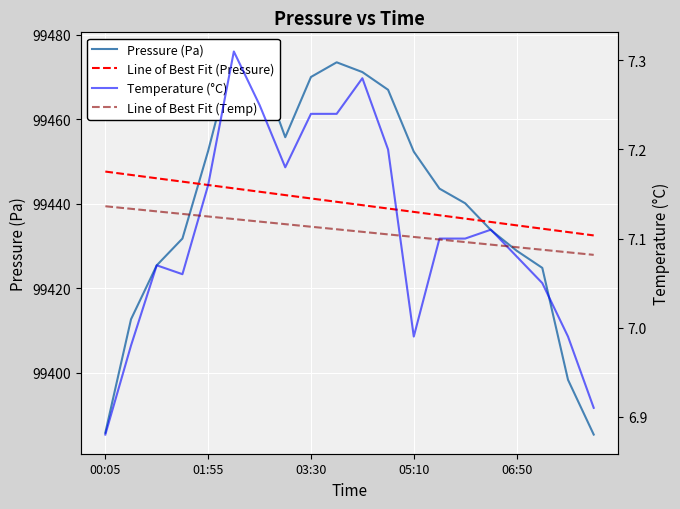

At which category does the chart reach its peak across all series?

5